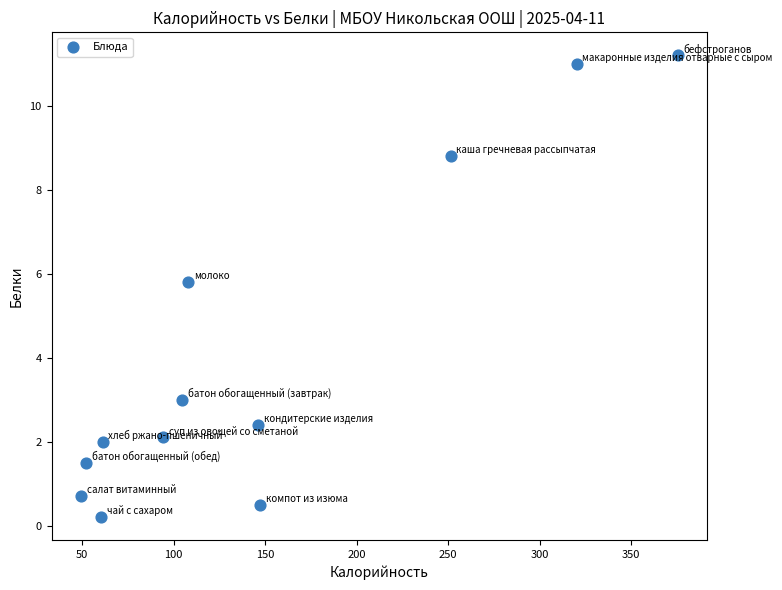

What is the range of X values (max minus min)?

325.8